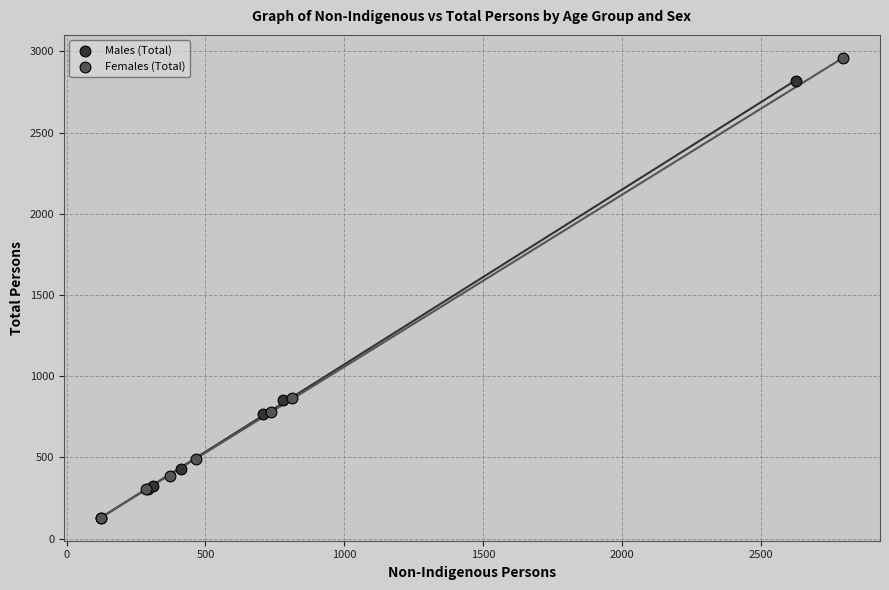

Which series reaches the maximum Y coordinate?

Females (Total)